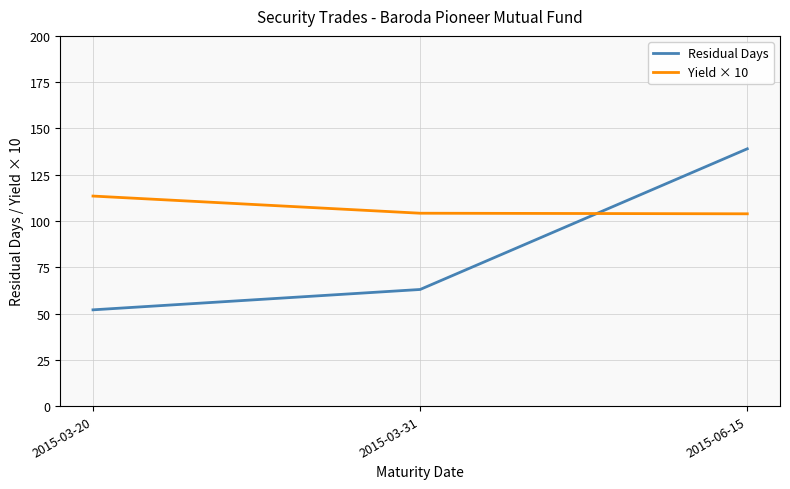

Which category has the lowest value in the Residual Days series?

2015-03-20